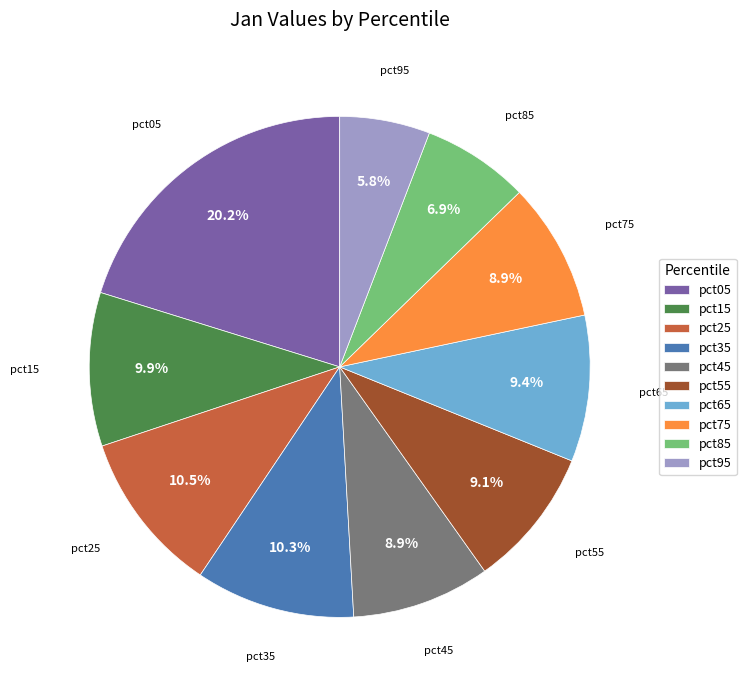

What percentage is the pct35 slice, to the nearest percent?

10%